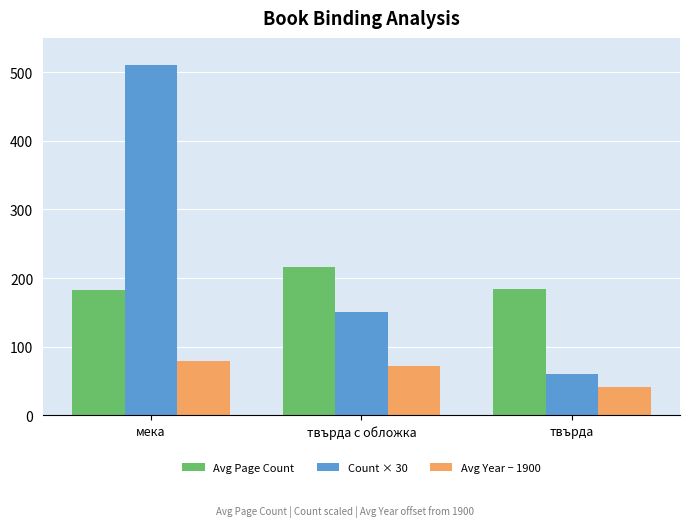

How many groups of bars are there?

3